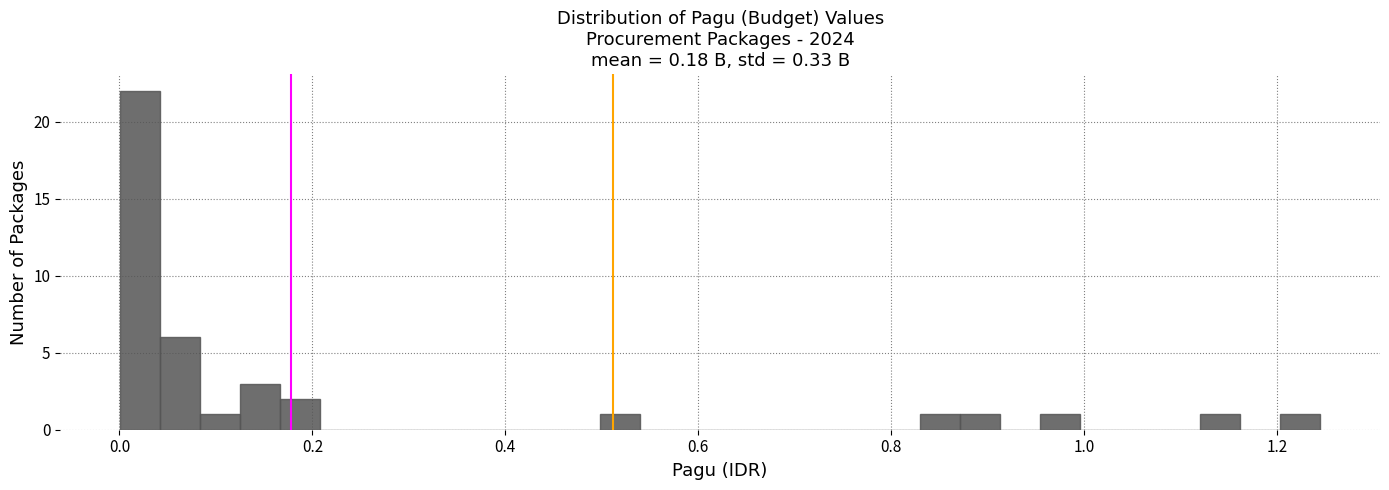

Around what value on the x-axis is the tallest bar? Give the approximate position of its centre, as read against the axis.

0.02